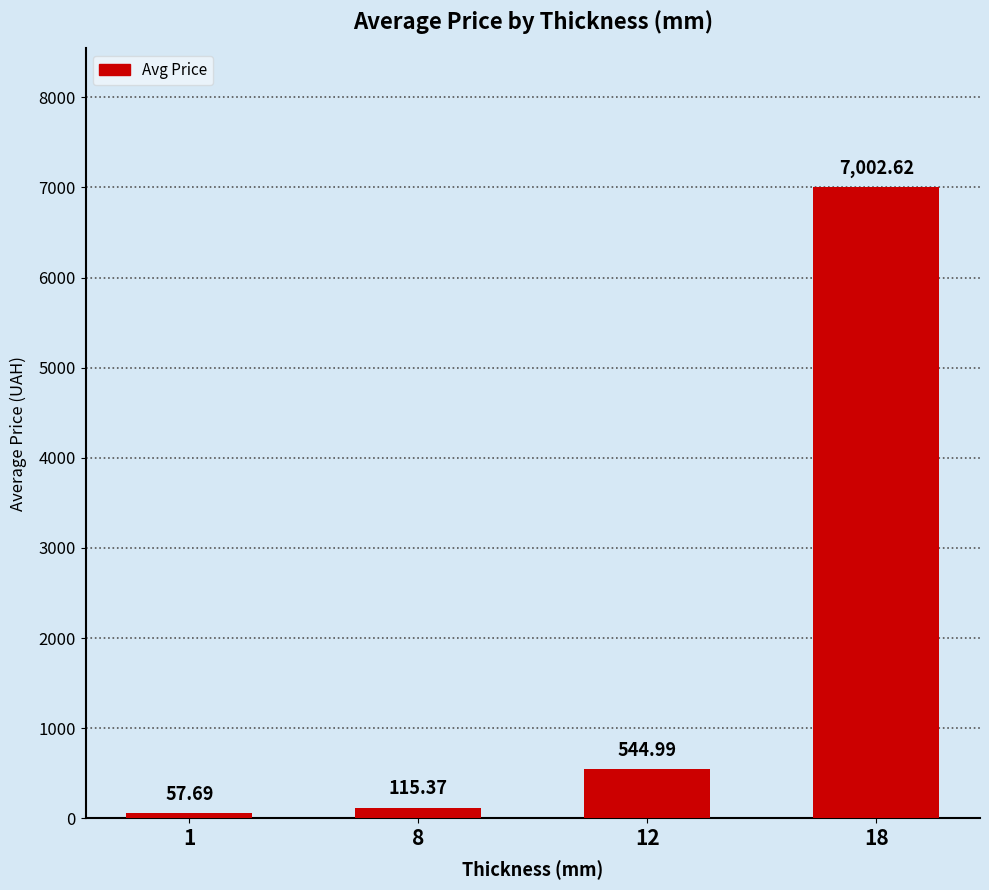

Rank the categories by value from highest to lowest.

18, 12, 8, 1